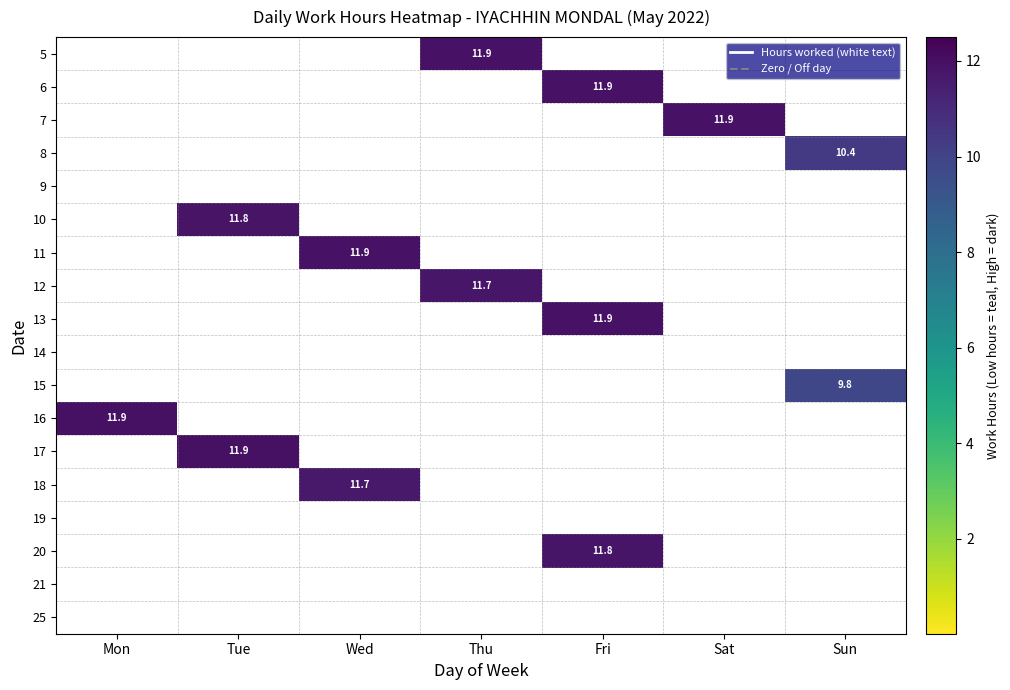

The 12 series shows 11.7 at Thu. True or false?

True